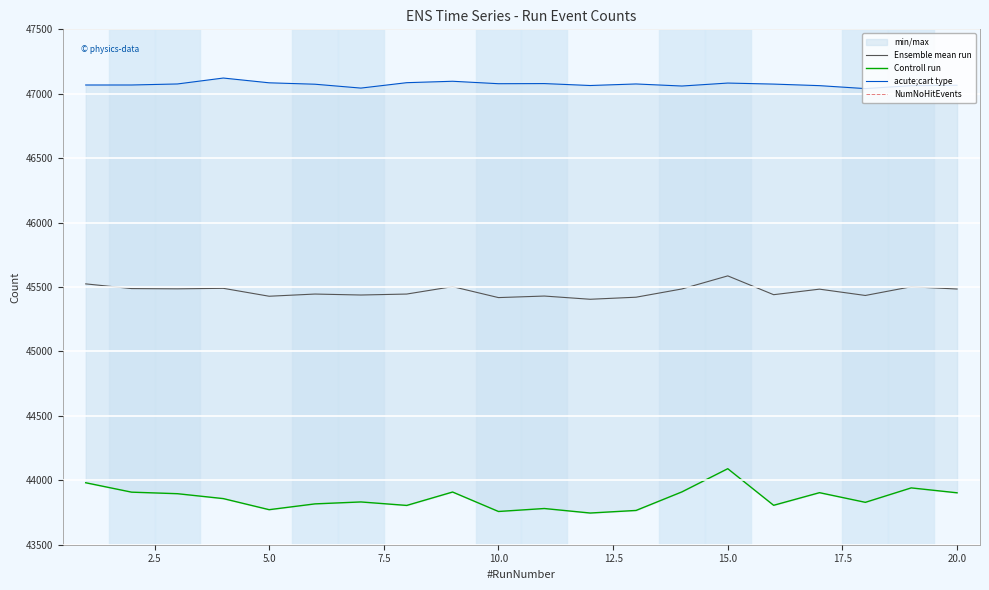

True or false: Controll run and acute;cart type cross at least once.

False